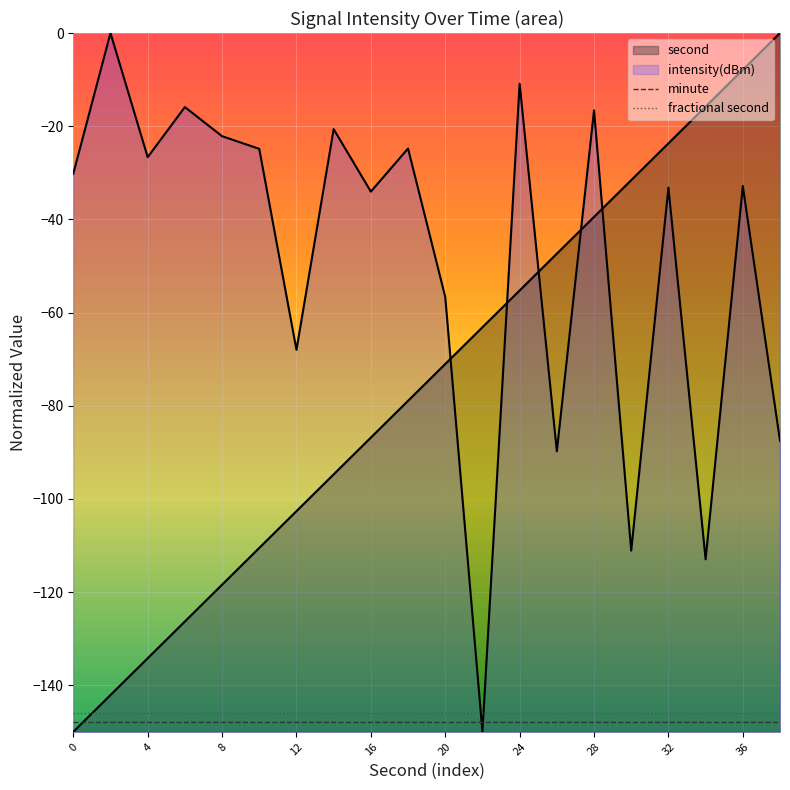

Does the chart display data point markers on the line(s)?

No